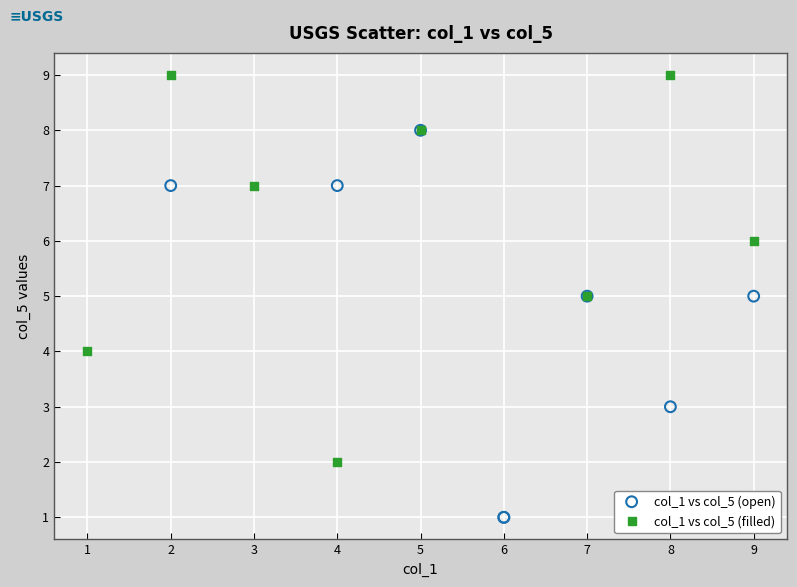

Which series reaches the minimum Y coordinate?

col_1 vs col_5 (open)